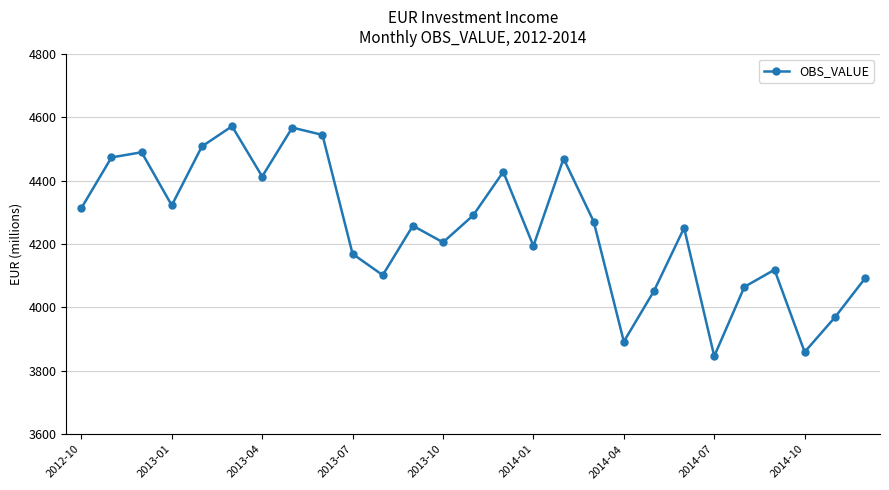

What is the maximum value shown in the chart?

4571.2